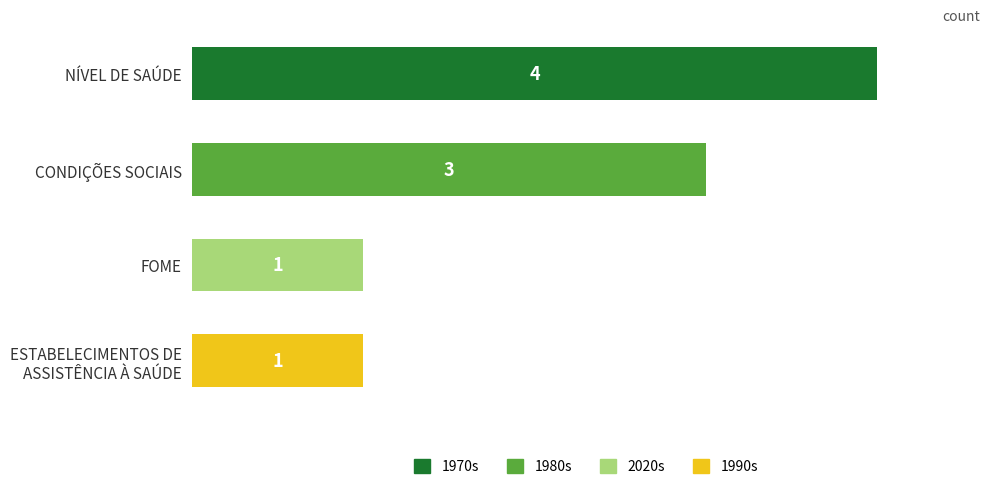

What are all the series names shown in the legend?

1970s, 1980s, 2020s, 1990s